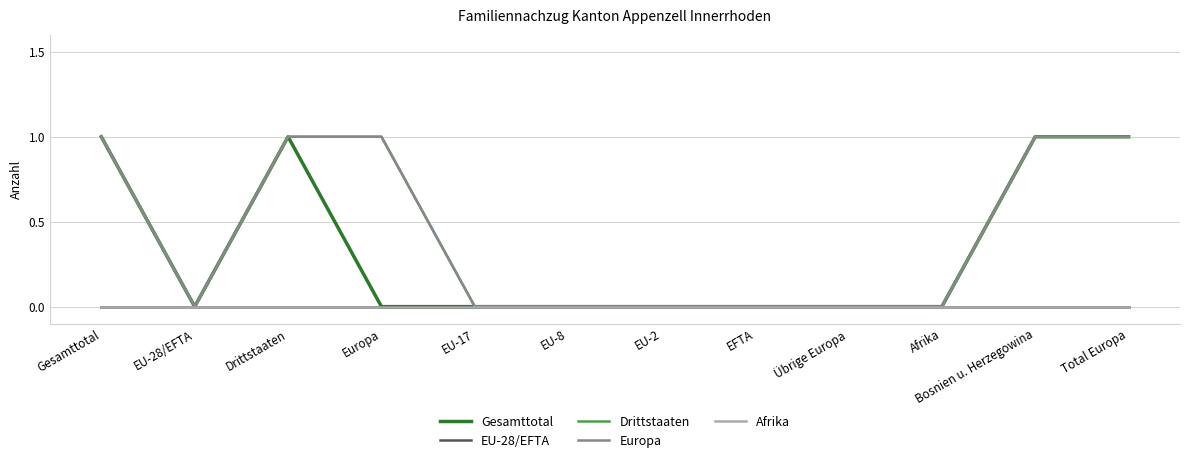

Where is the first local minimum for Drittstaaten?

EU-28/EFTA